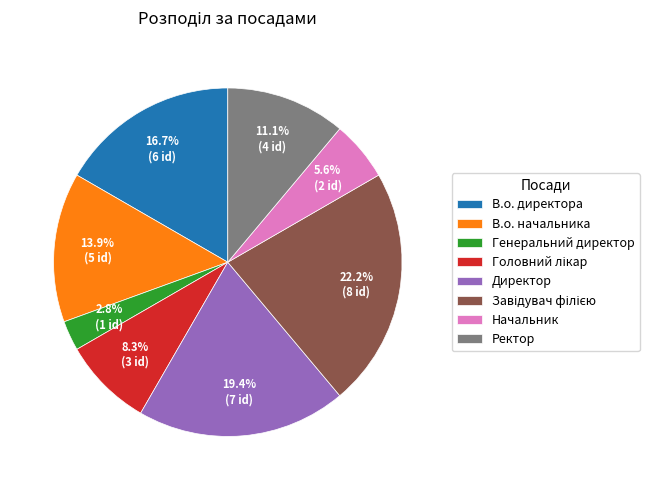

True or false: Генеральний директор accounts for 3% of the total.

True